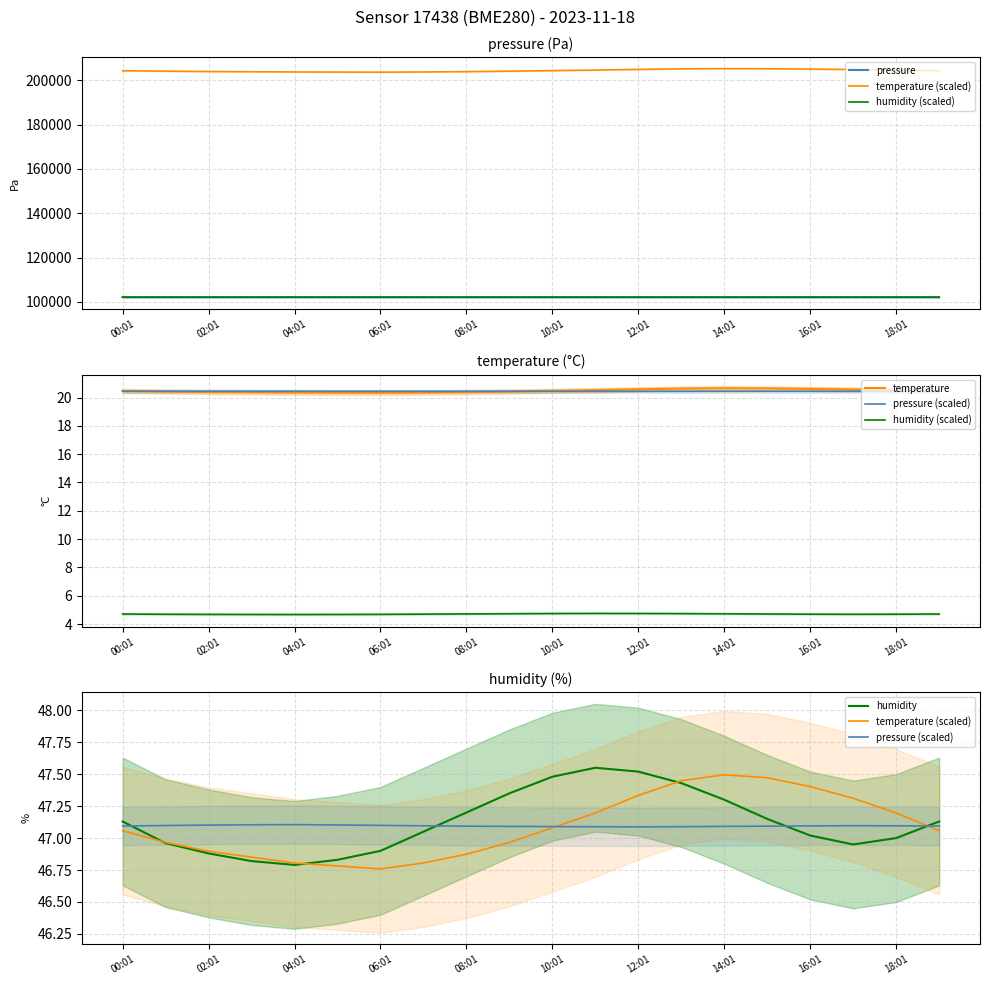

Rank the series at 11 from lowest to highest value.

humidity (scaled), temperature, pressure (scaled), temperature (scaled), humidity, pressure